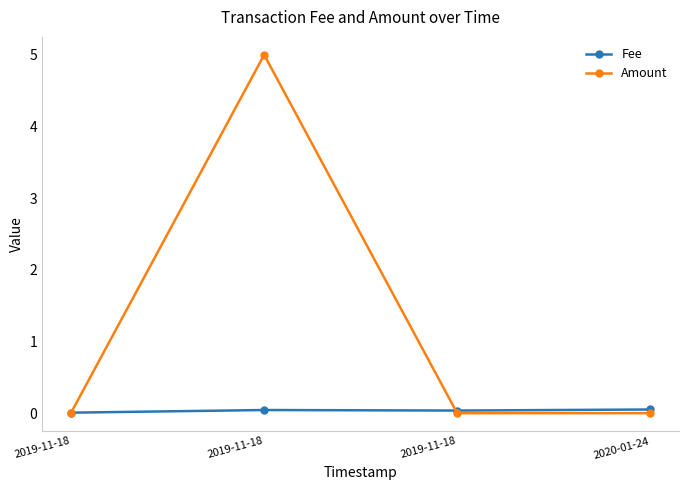

How many categories are shown in the chart?

4